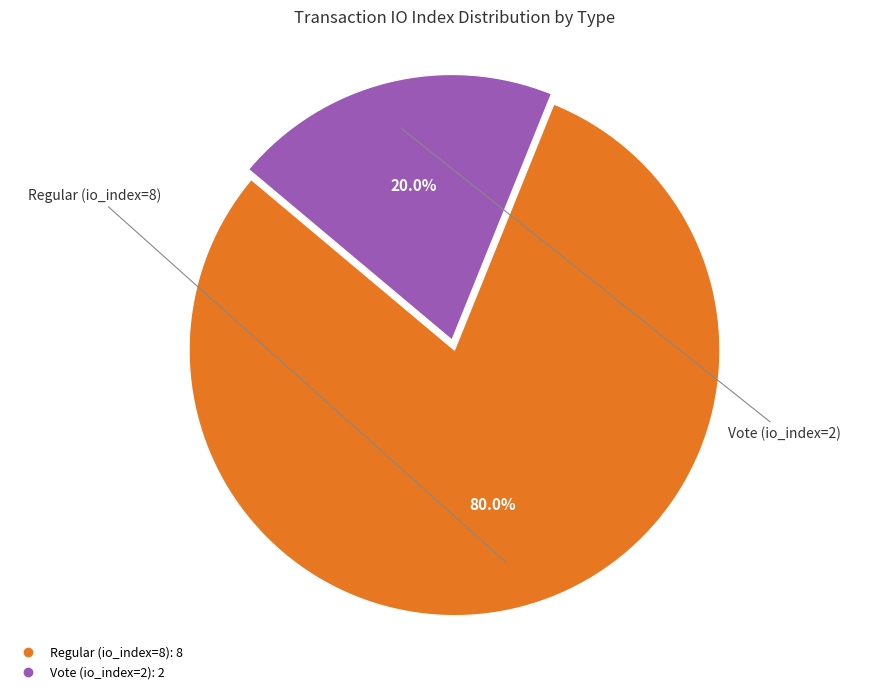

To the nearest percent, what portion does Vote (io_index=2) represent?

20%